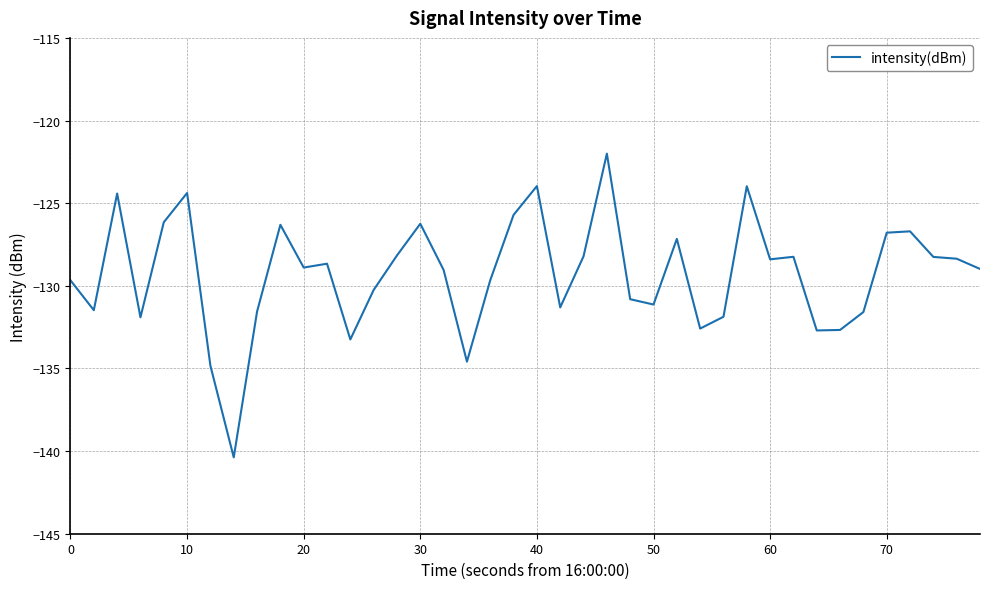

Does the chart have visible grid lines?

Yes